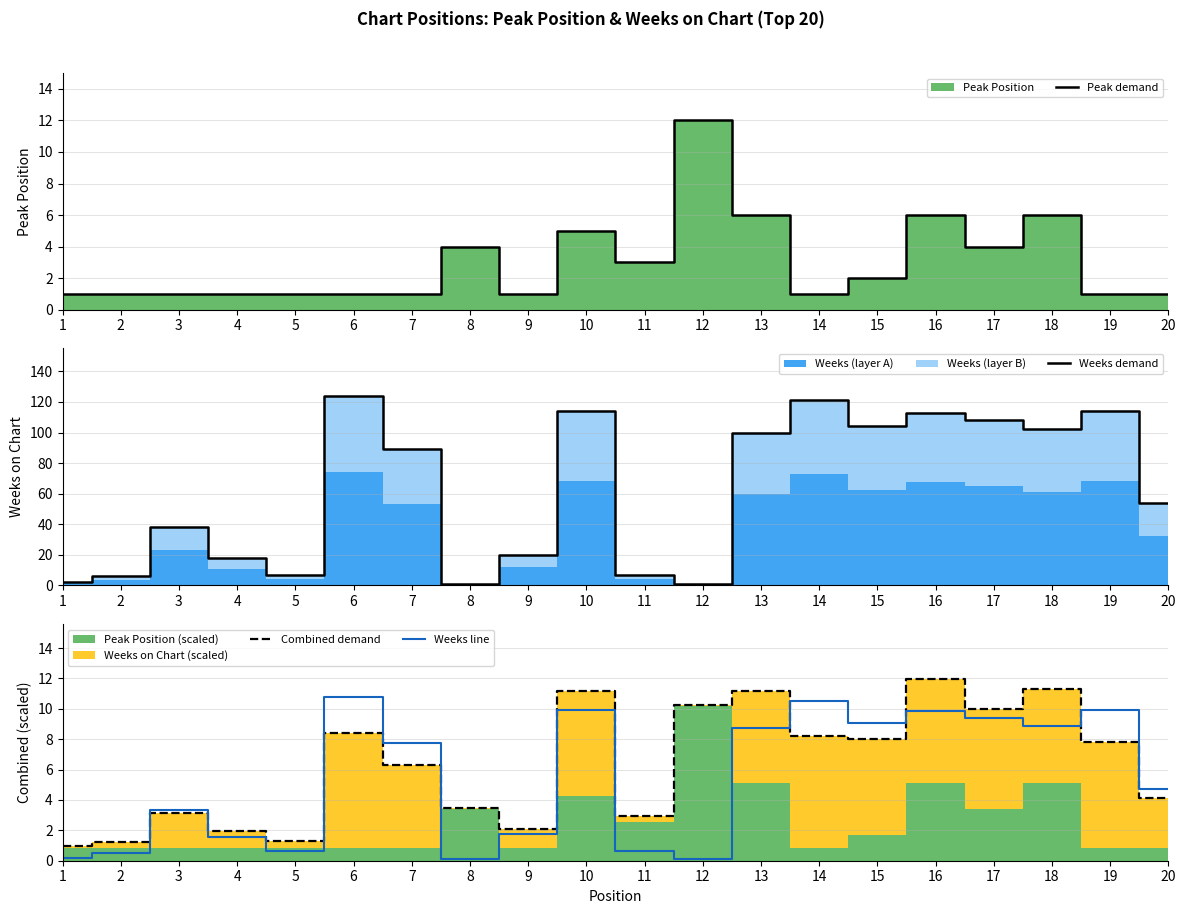

True or false: Weeks line and Weeks demand cross at least once.

False